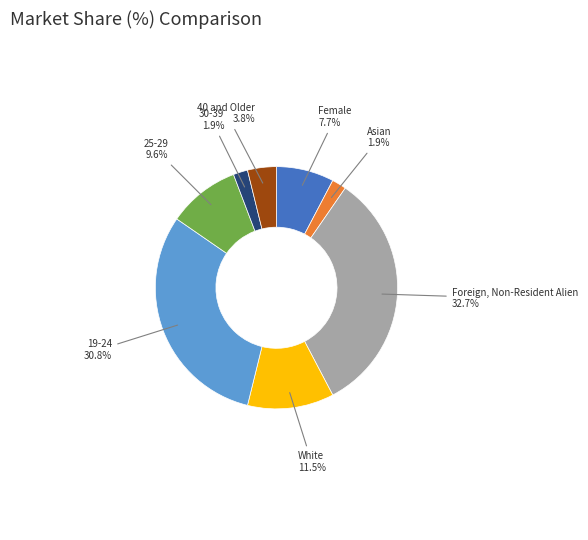

Is there any slice that represents more than half of the pie?

No